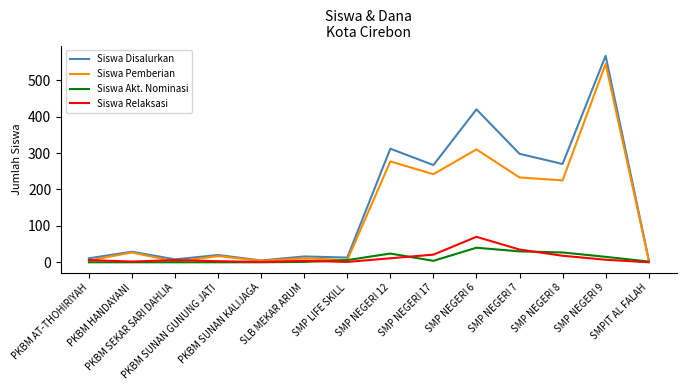

What is the maximum value for Siswa Pemberian?

545